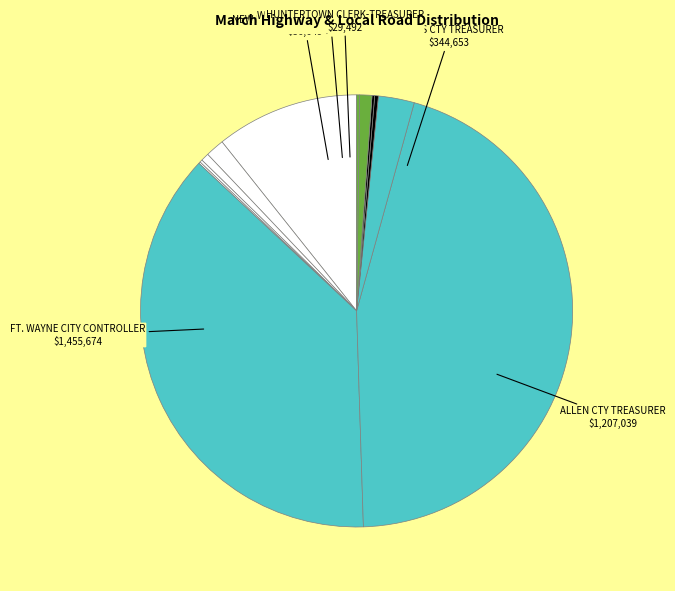

Rank the categories by value from highest to lowest.

FT. WAYNE CITY CONTROLLER, ALLEN CTY TREASURER, ADAMS CTY TREASURER, NEW HAVEN CLERK-TREASURER, DECATUR CLERK-TREASURER, HUNTERTOWN CLERK-TREASURER, BERNE CLERK-TREASURER, WOODBURN CLERK-TREASURER, MONROEVILLE CLERK-TREASURER, GENEVA CLERK-TREASURER, GRABILL CLERK-TREASURER, MONROE CLERK-TREASURER